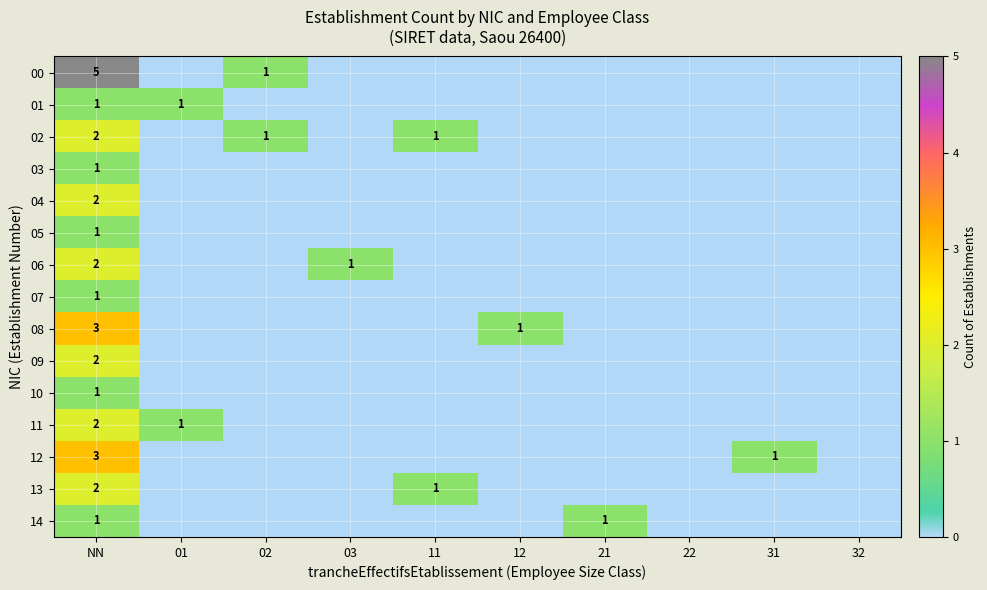

The 02 series shows 1 at 11. True or false?

True